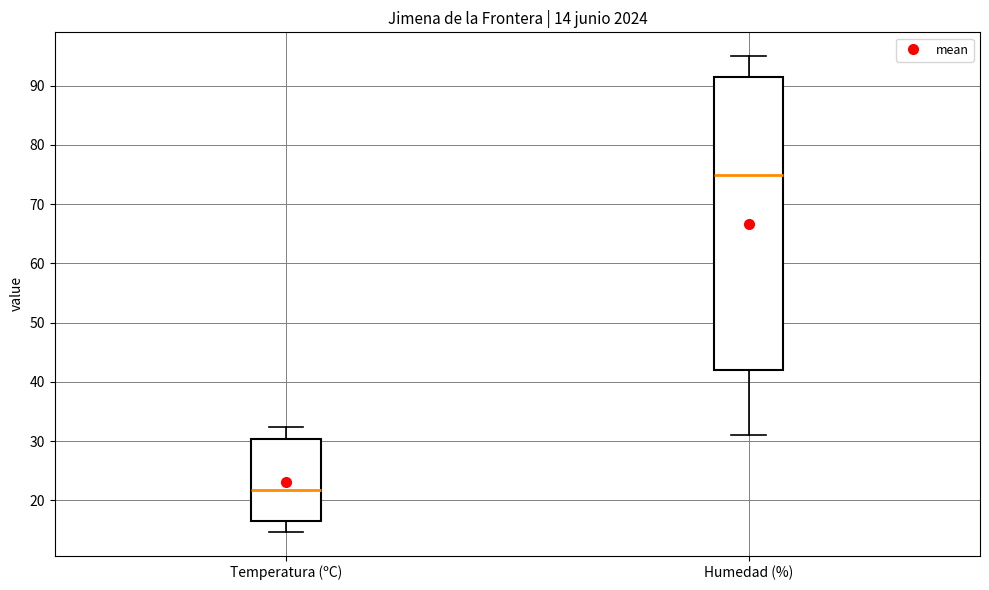

Which box has the highest median line?

Humedad (%)